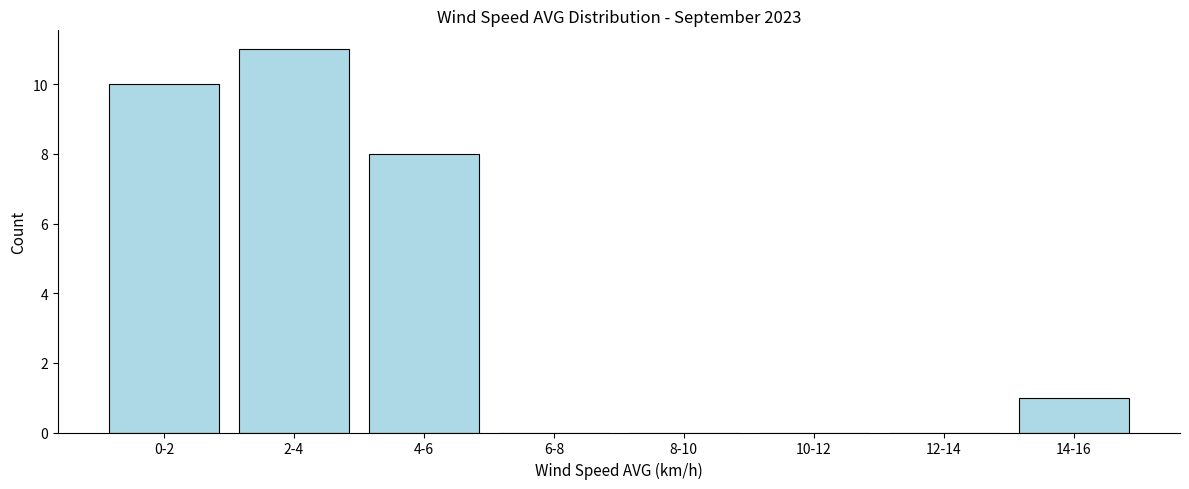

Reading left to right, transcribe all the data shown in this chart.

0-2=10	2-4=11	4-6=8	6-8=0	8-10=0	10-12=0	12-14=0	14-16=1